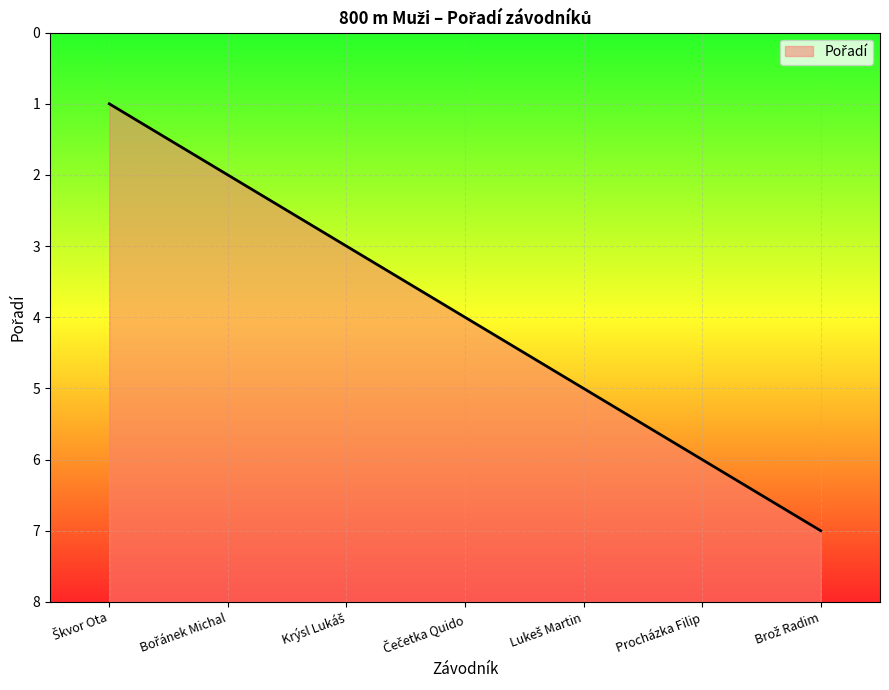

What is the label of the 2nd point from the left?

Bořánek Michal